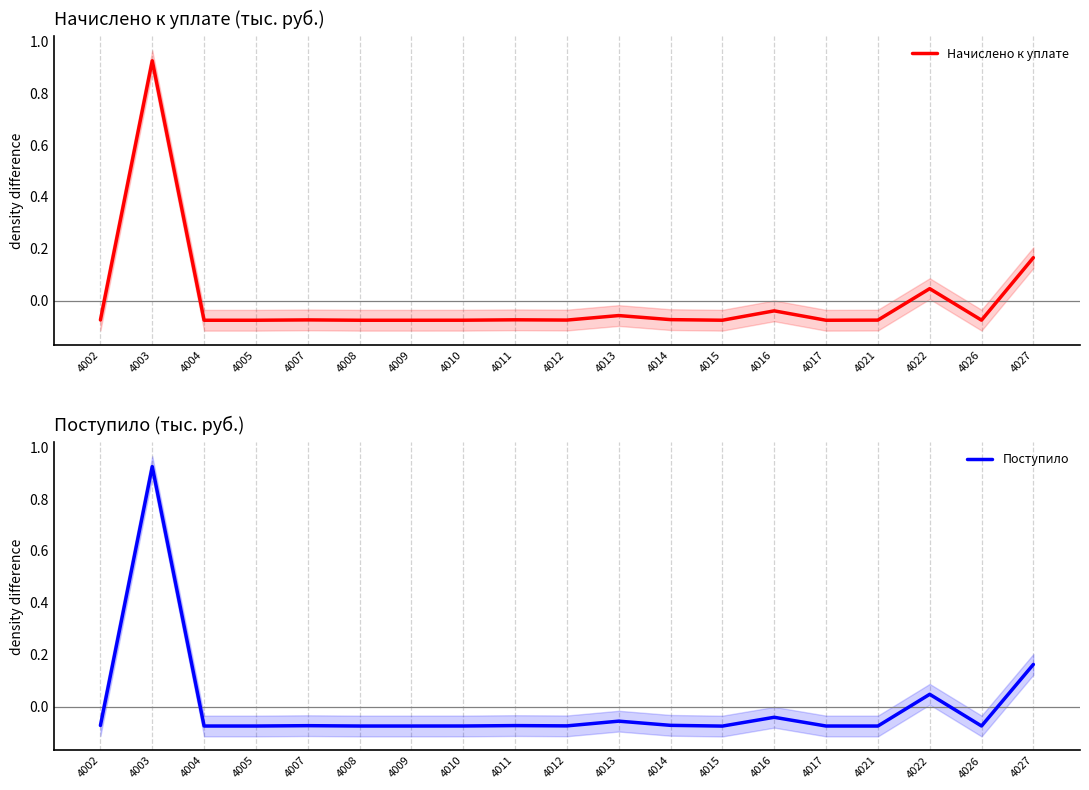

How many lines are shown in the chart?

2